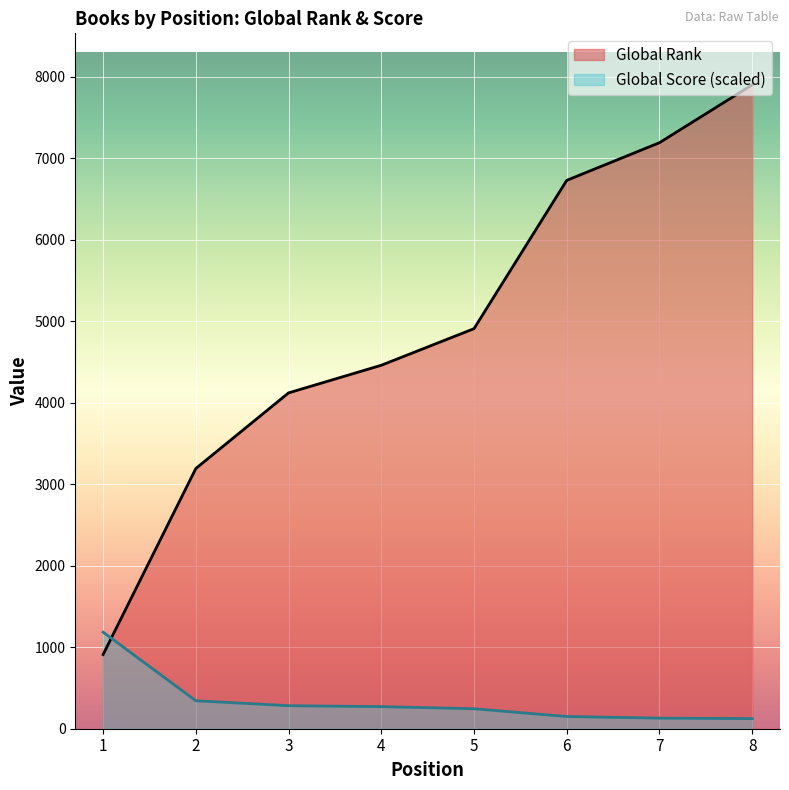

Where does the Global Rank series first go above 4909?

6